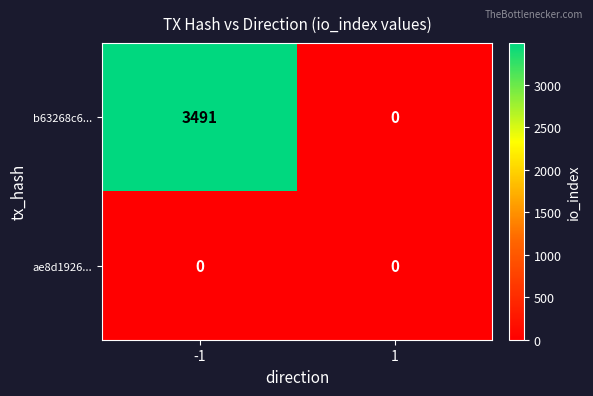

The b63268c6... series shows 4878 at -1. True or false?

False